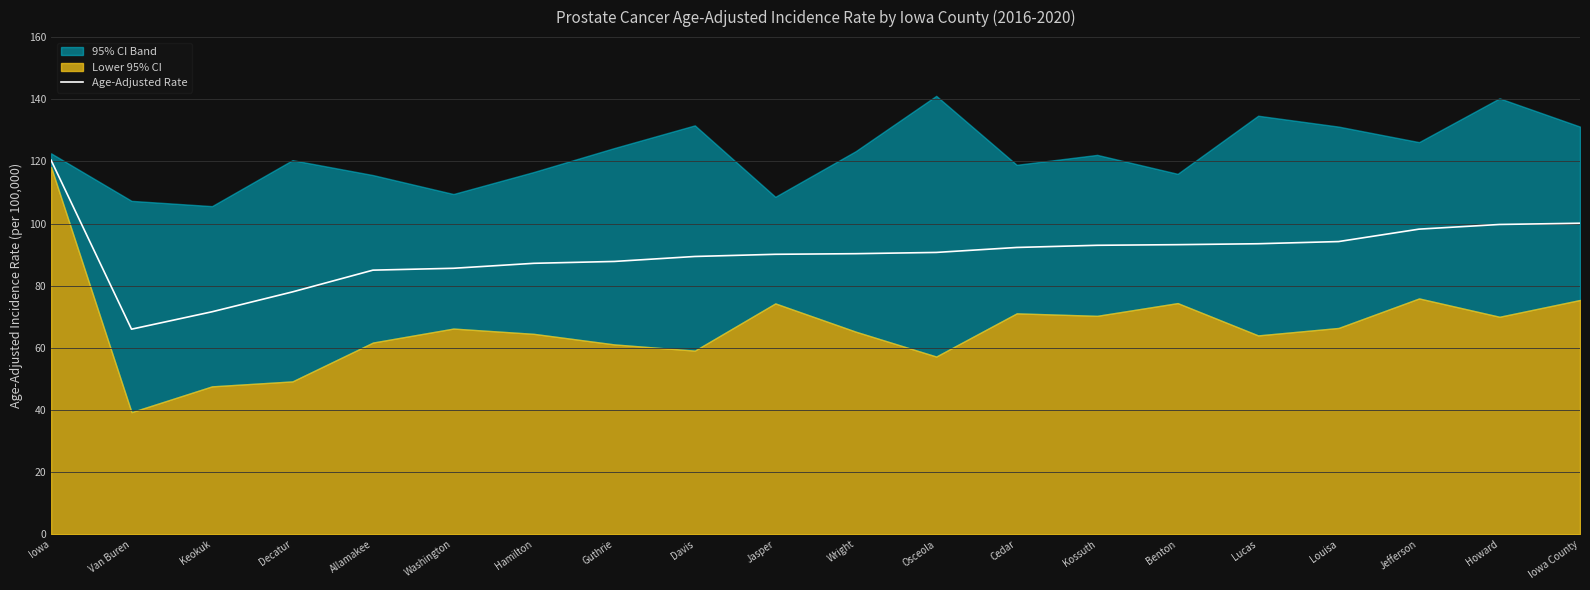

Between Wright and Osceola, which is larger?

Osceola